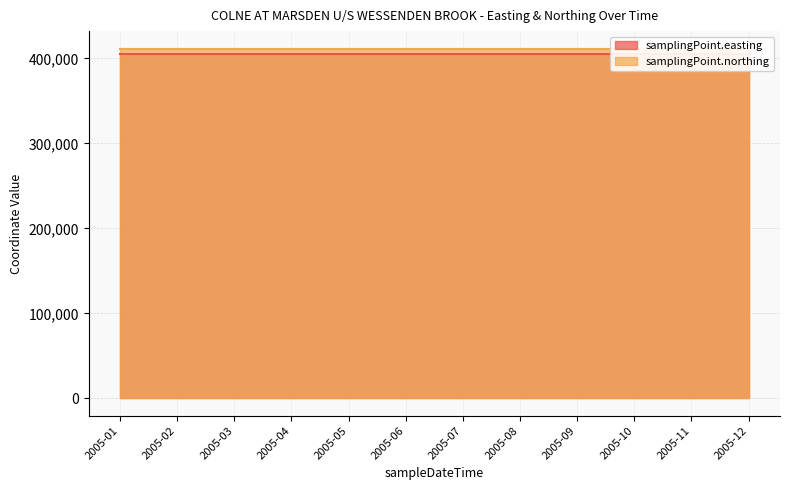

True or false: samplingPoint.northing has a value of 622693 at 2005-09.

False